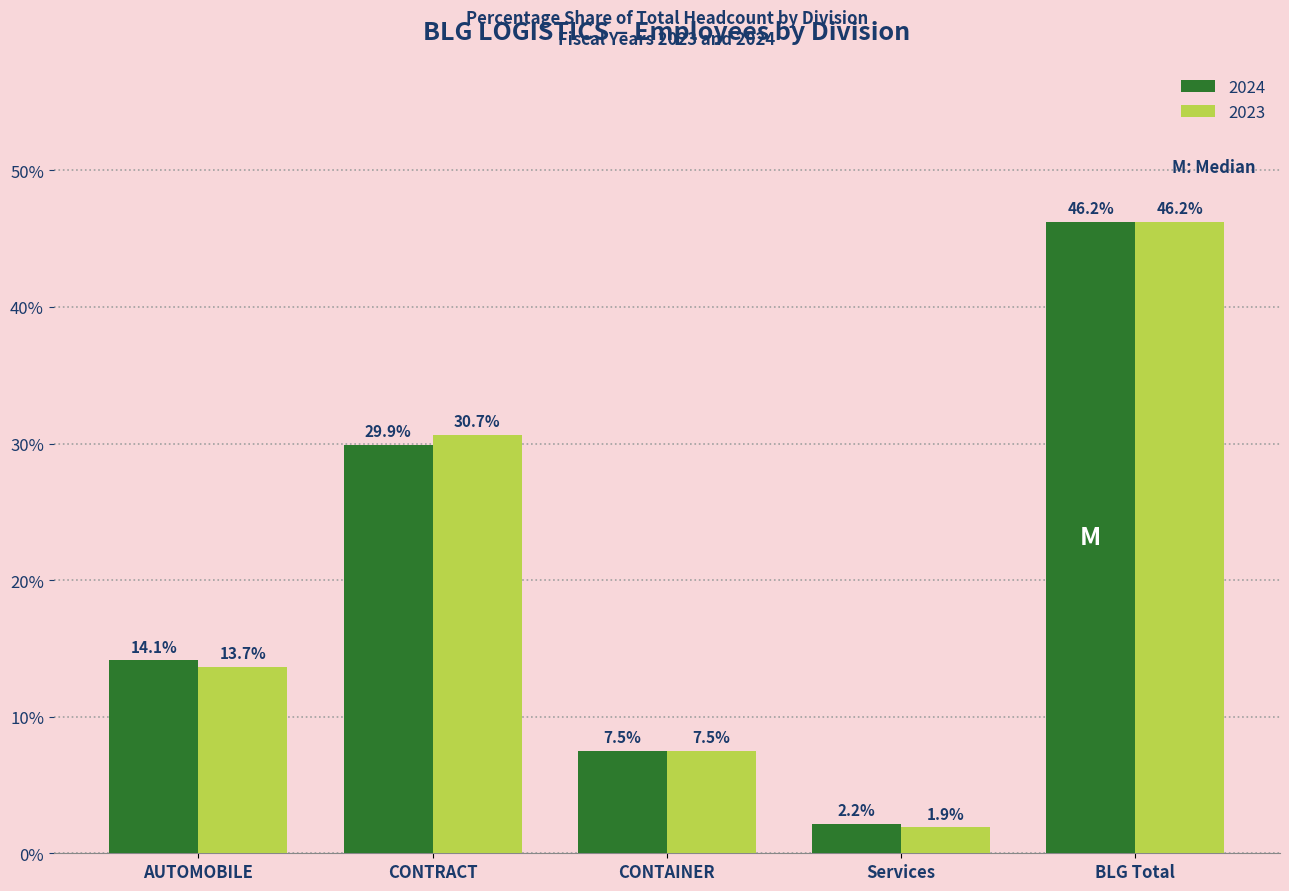

Reading right to left, list all the values displayed in this chart.

2024: 46.2	2.2	7.5	29.9	14.1
2023: 46.2	1.9	7.5	30.7	13.7